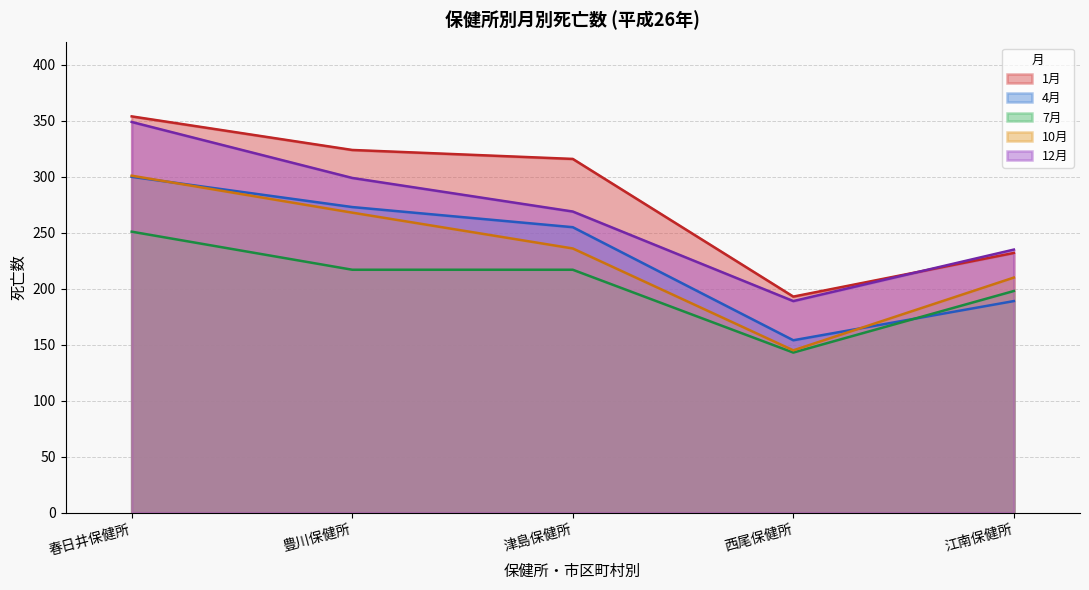

Which series has the largest range (max minus min)?

1月